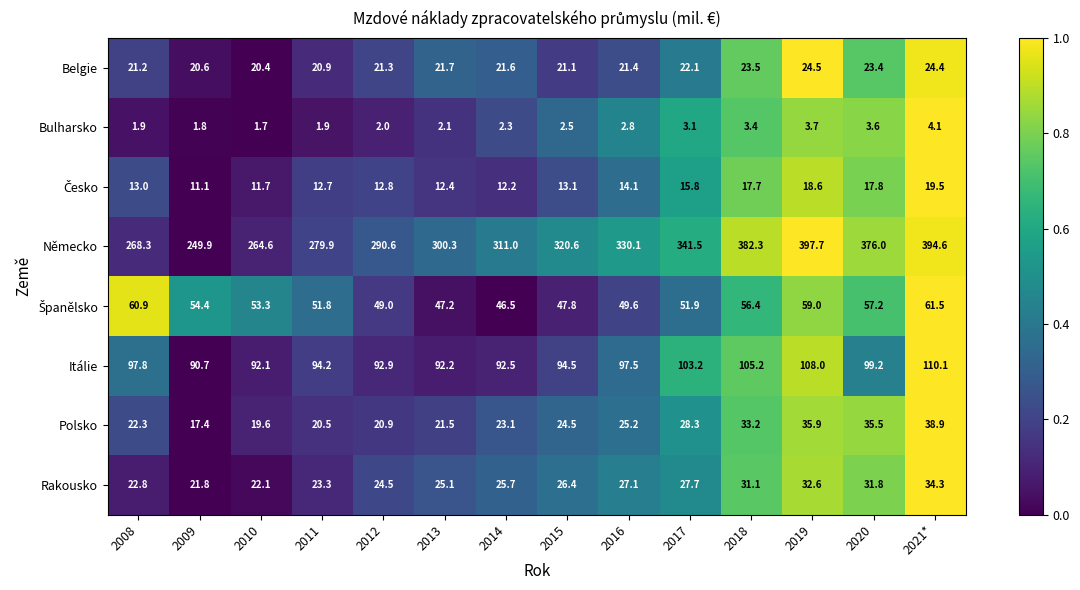

What is the average value of the Belgie series?

22.0